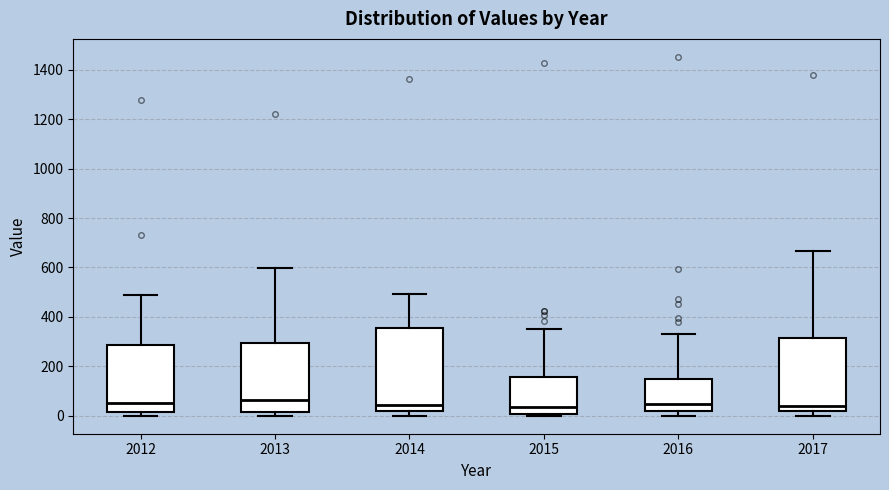

Where does the median line of the box at x = 2016 sit on the y-axis? The values are not printed on the chart, so give them approximately, as read against the axis.

40